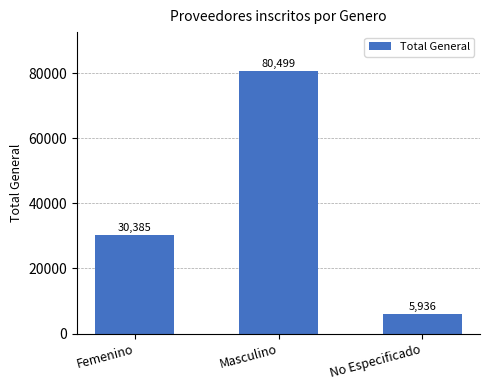

Count the number of categories in the chart.

3